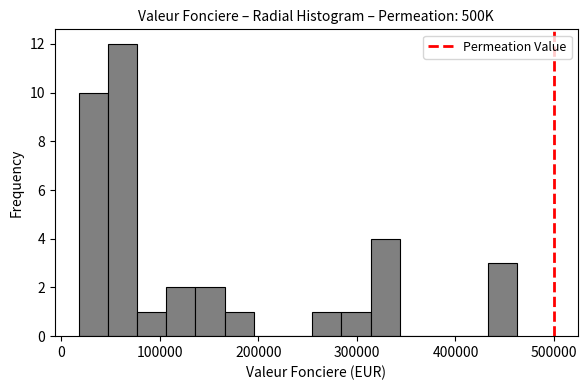

Read against the x-axis, roughly where is the centre of the tallest bar?

60000